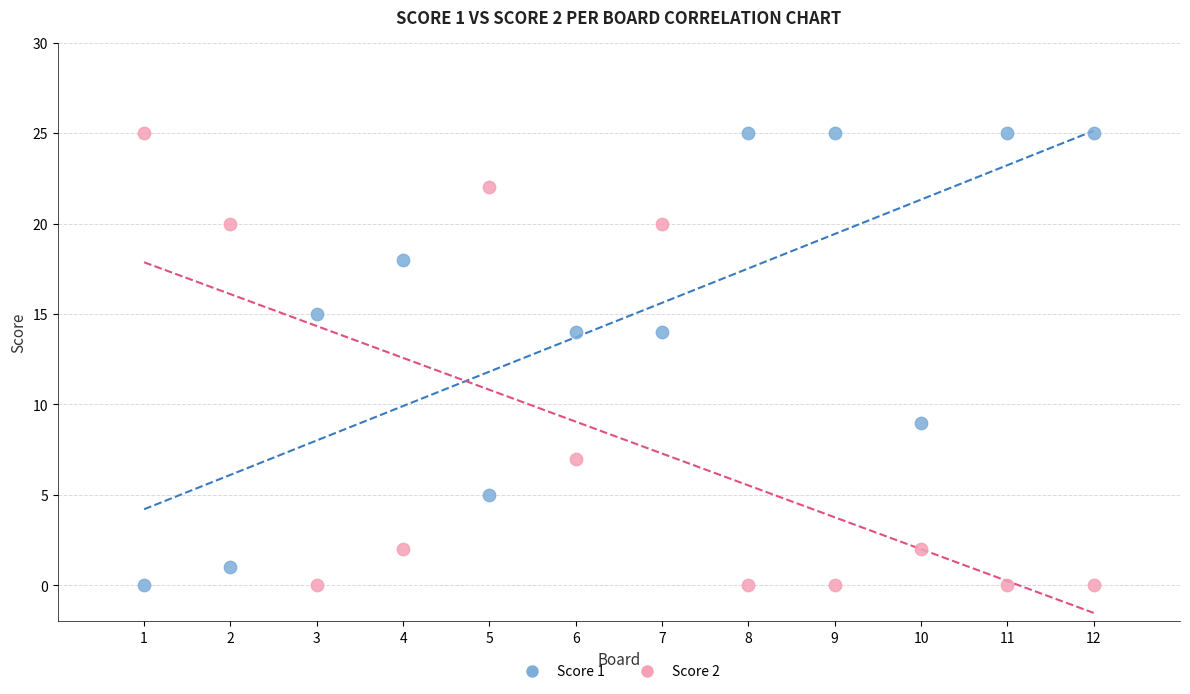

What is the X range (max minus min) for the scatter plot?

11